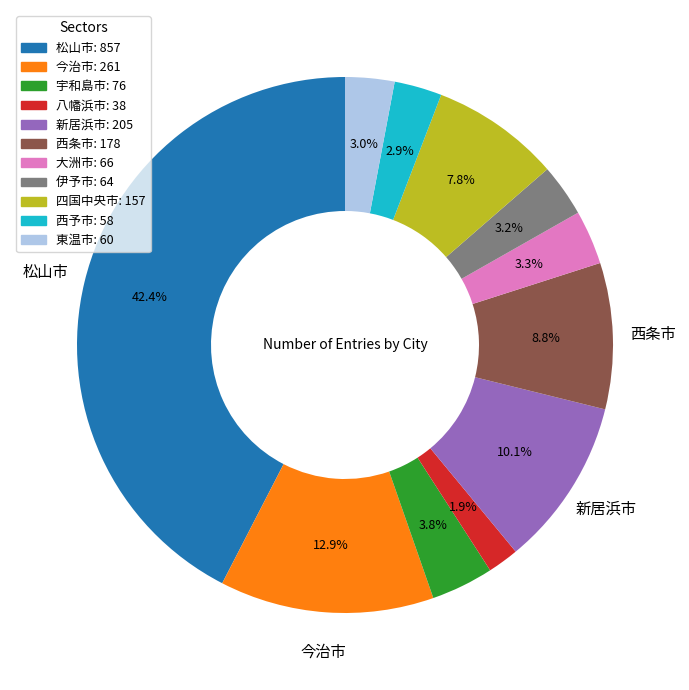

Is the sum of 四国中央市 and 今治市 greater than half?

No